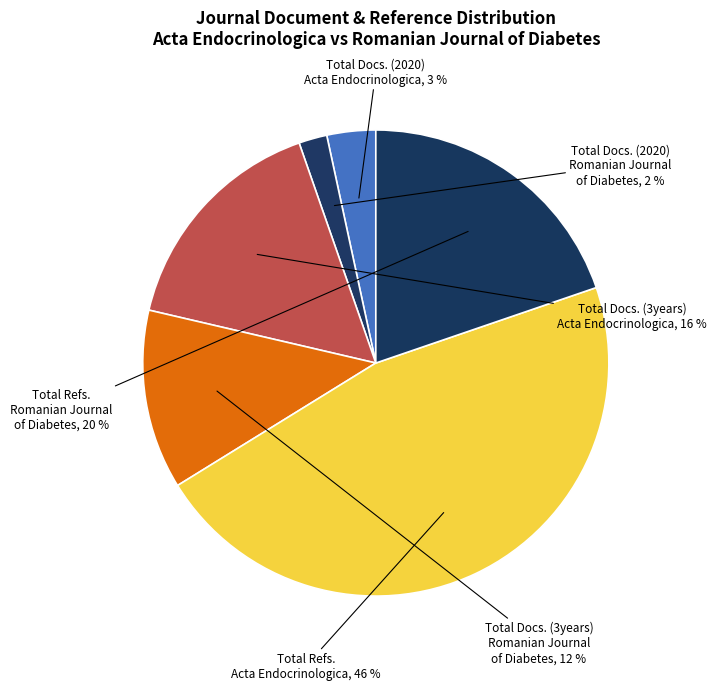

How many segments does this pie chart have?

6